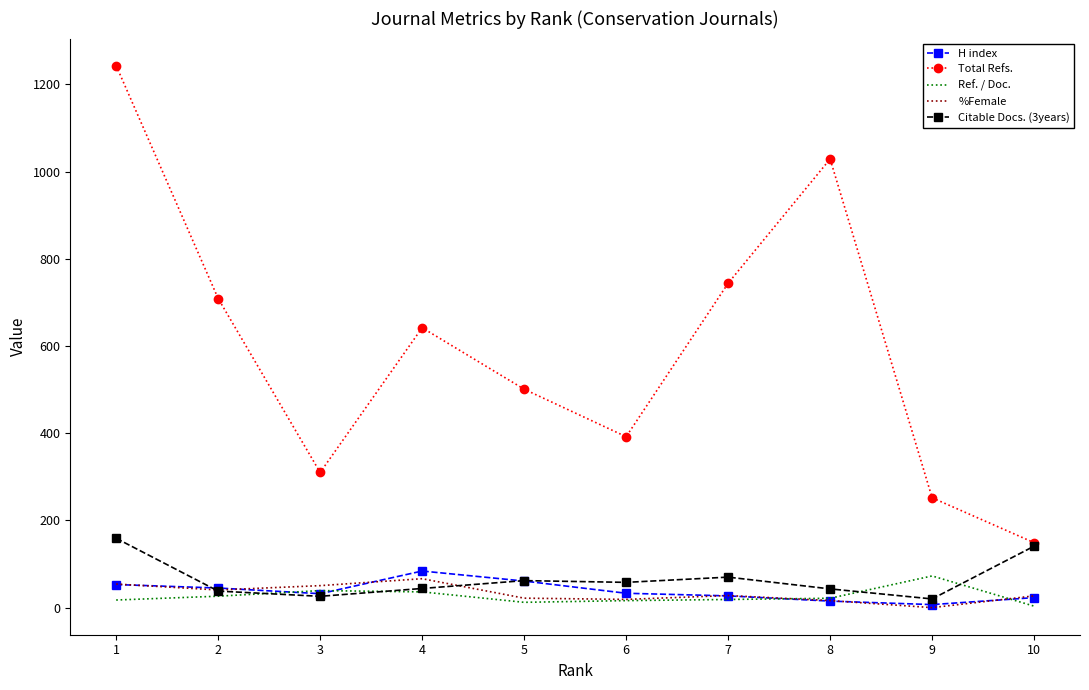

True or false: Ref. / Doc. and Total Refs. cross at least once.

False